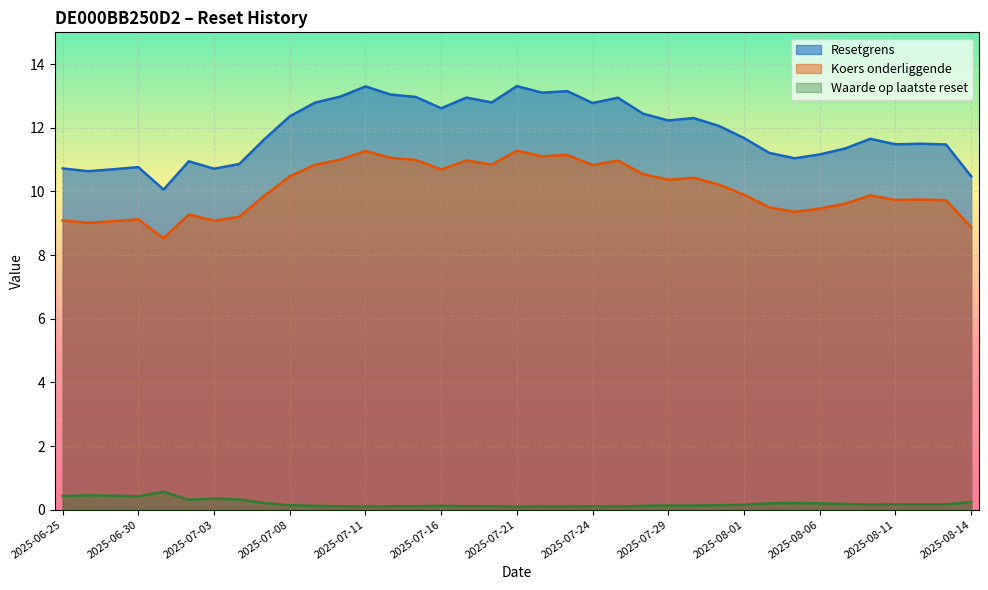

What is the sum of all Resetgrens values?

440.2